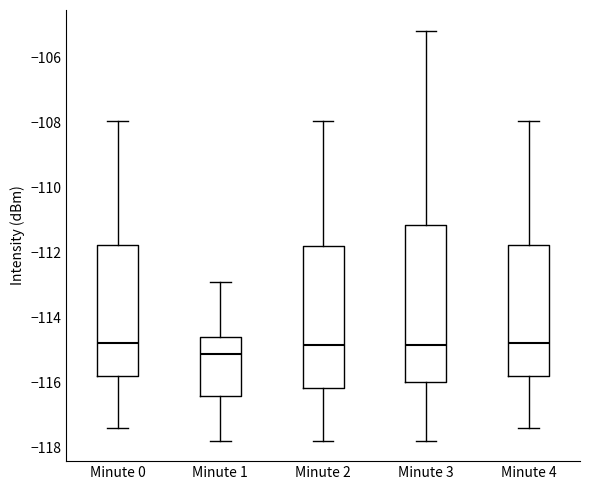

Comparing the boxes themselves (not the whiskers), which one is the tallest?

Minute 3